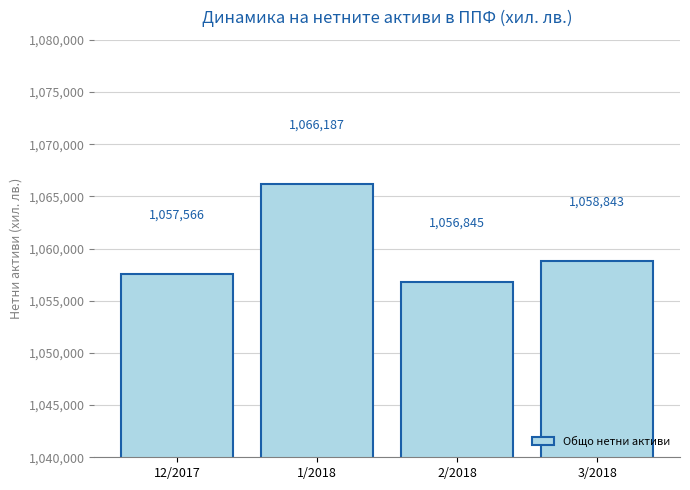

What is the smallest value displayed?

1056845